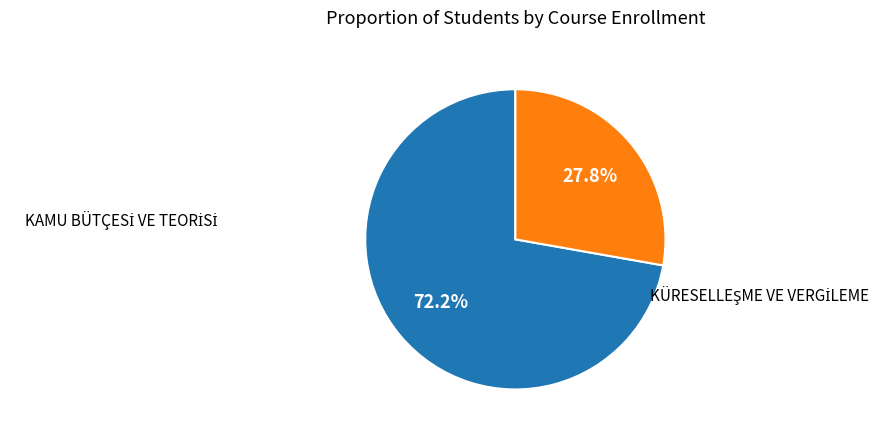

Does any single category account for the majority?

Yes